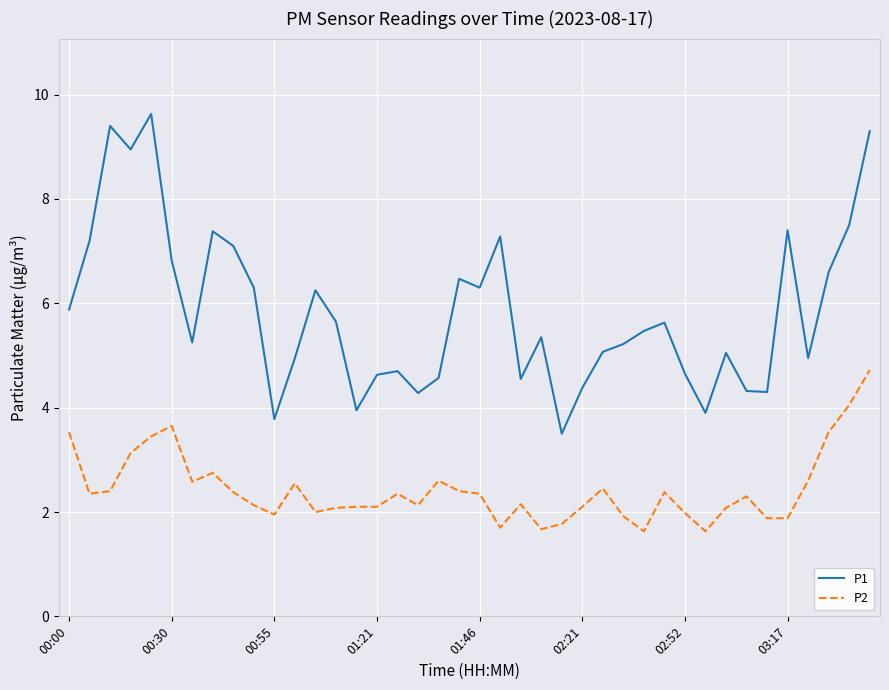

Which series has the widest spread of values?

P1